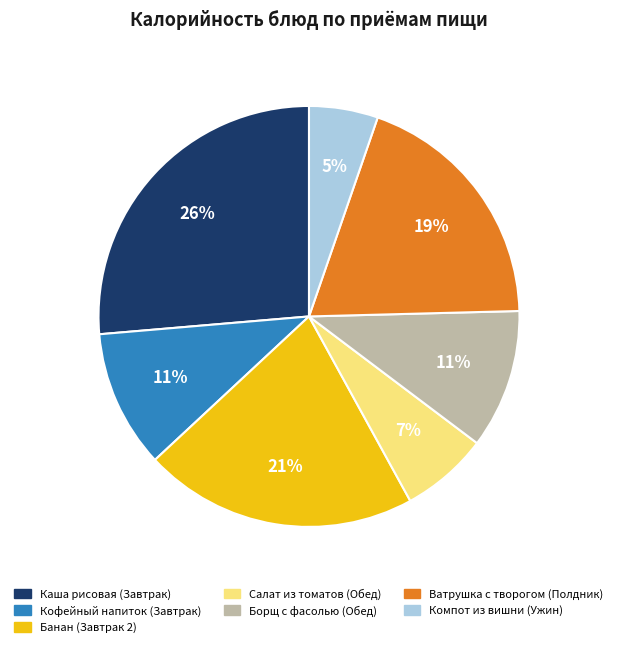

Count the number of slices in the pie.

7